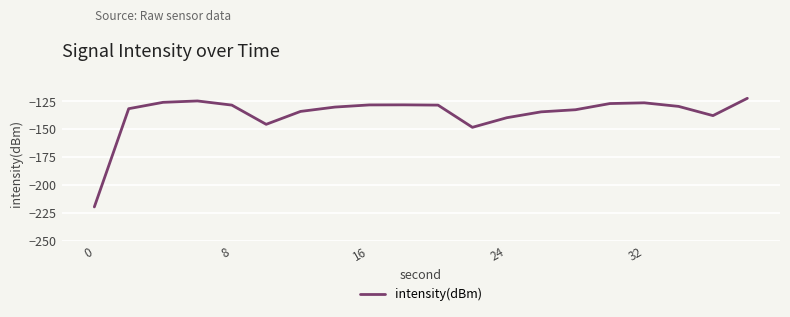

What is the difference between the maximum and minimum values?

97.2